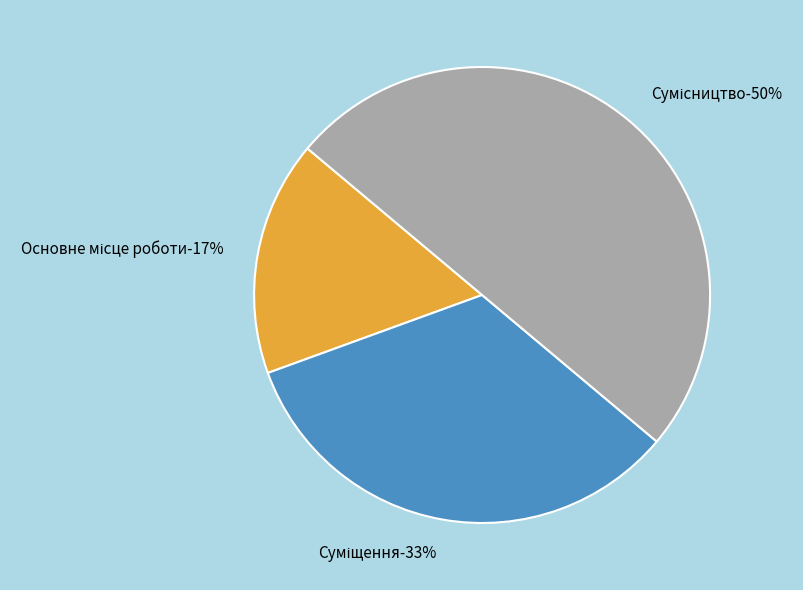

What percentage do Сумісництво and Суміщення together represent?

83.3%